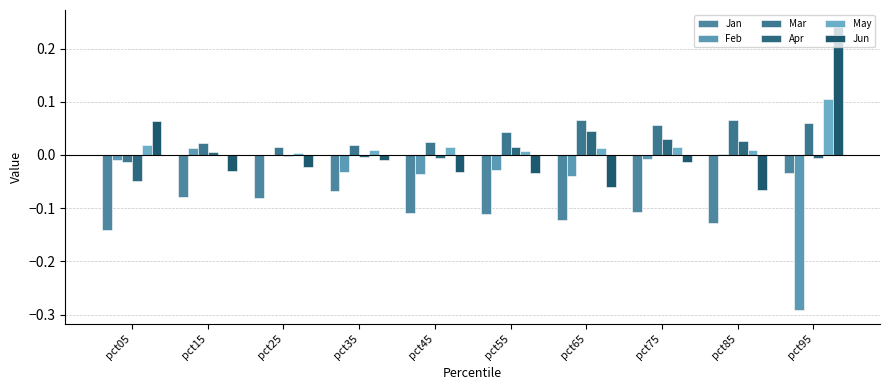

How many groups of bars are there?

10